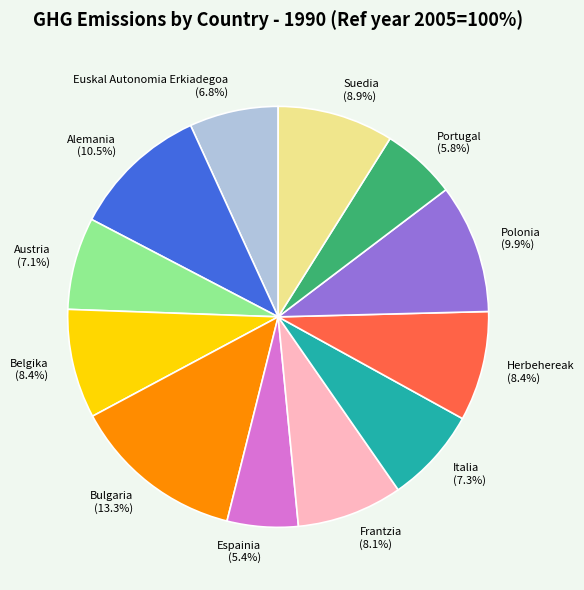

What is the largest slice in the pie chart?

Bulgaria